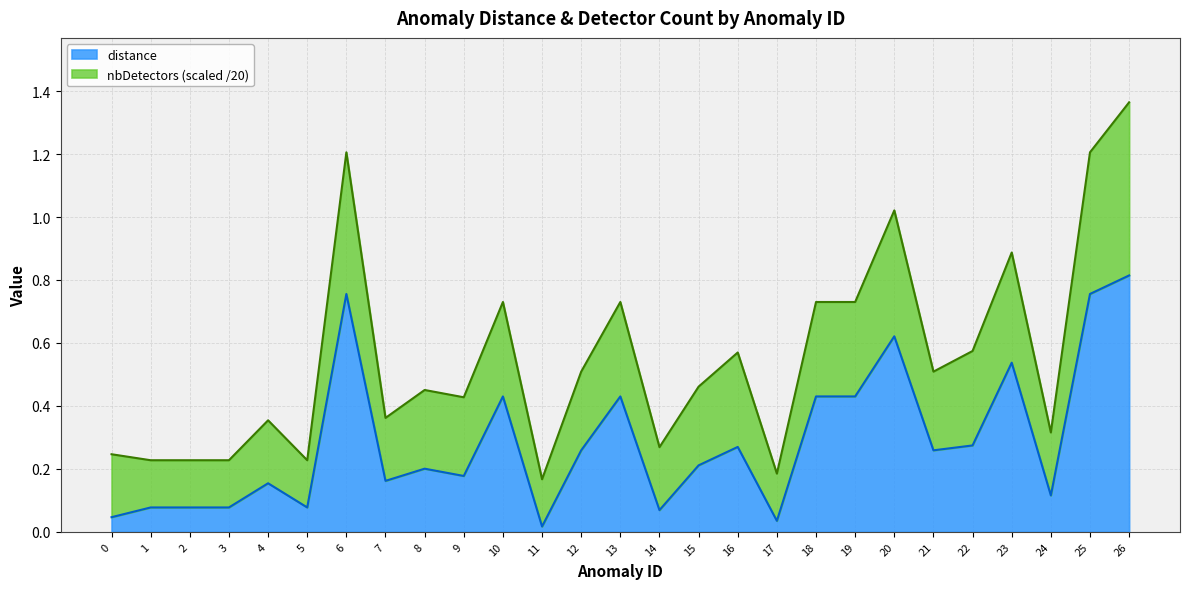

True or false: nbDetectors and distance intersect in this chart.

False